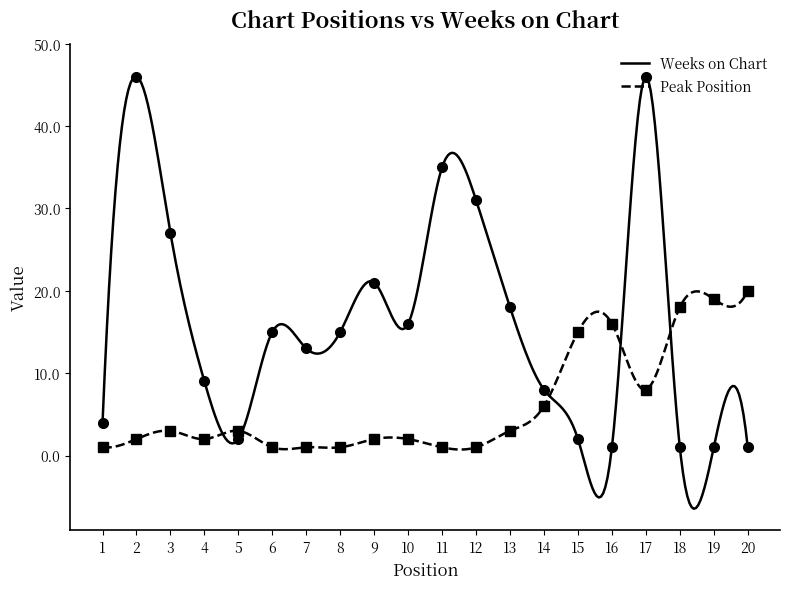

List the labels in order of Peak Position value, smallest first.

1, 6, 7, 8, 11, 12, 2, 4, 9, 10, 3, 5, 13, 14, 17, 15, 16, 18, 19, 20